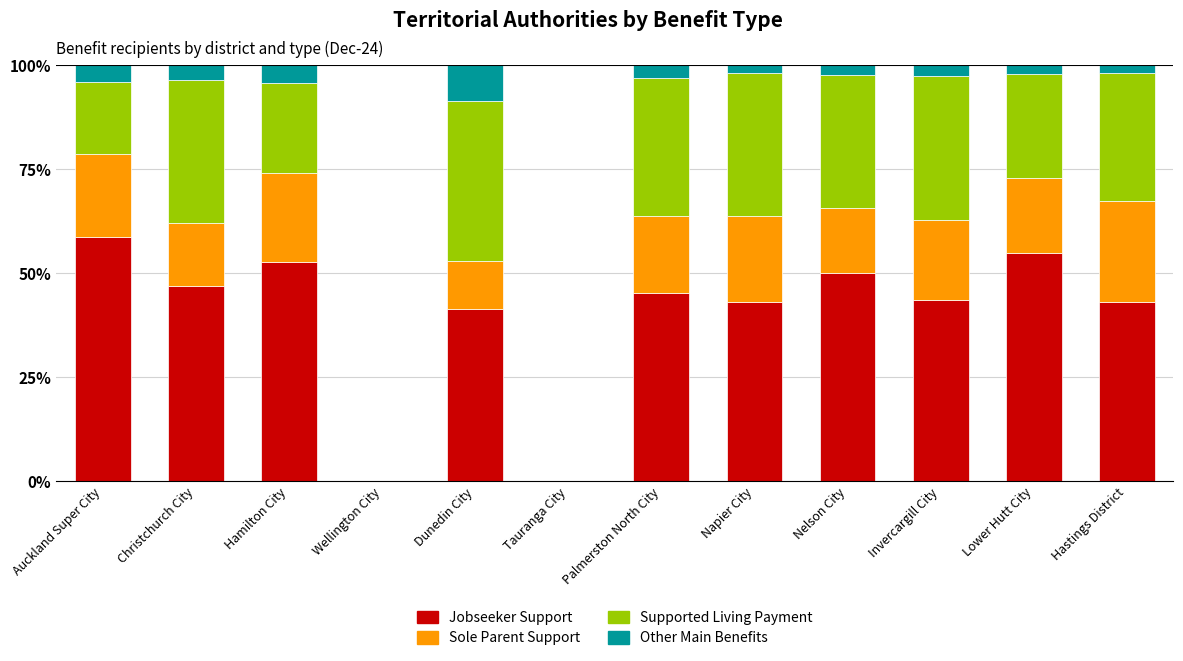

What is the total value across all series at Hamilton City?

100.0